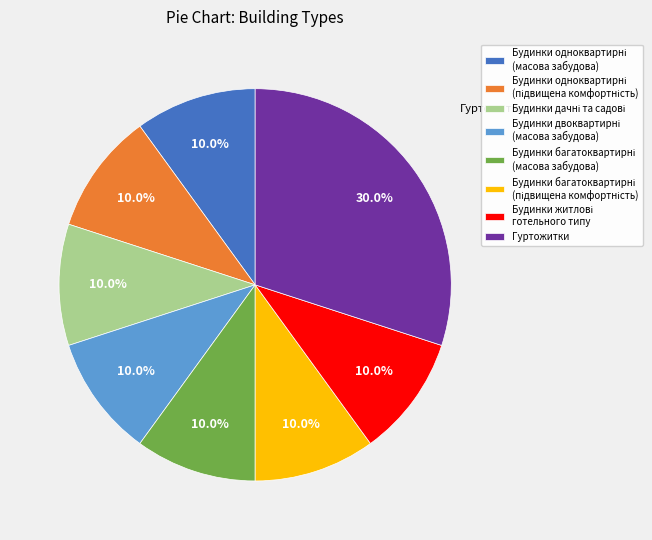

How many slices are in this pie chart?

8